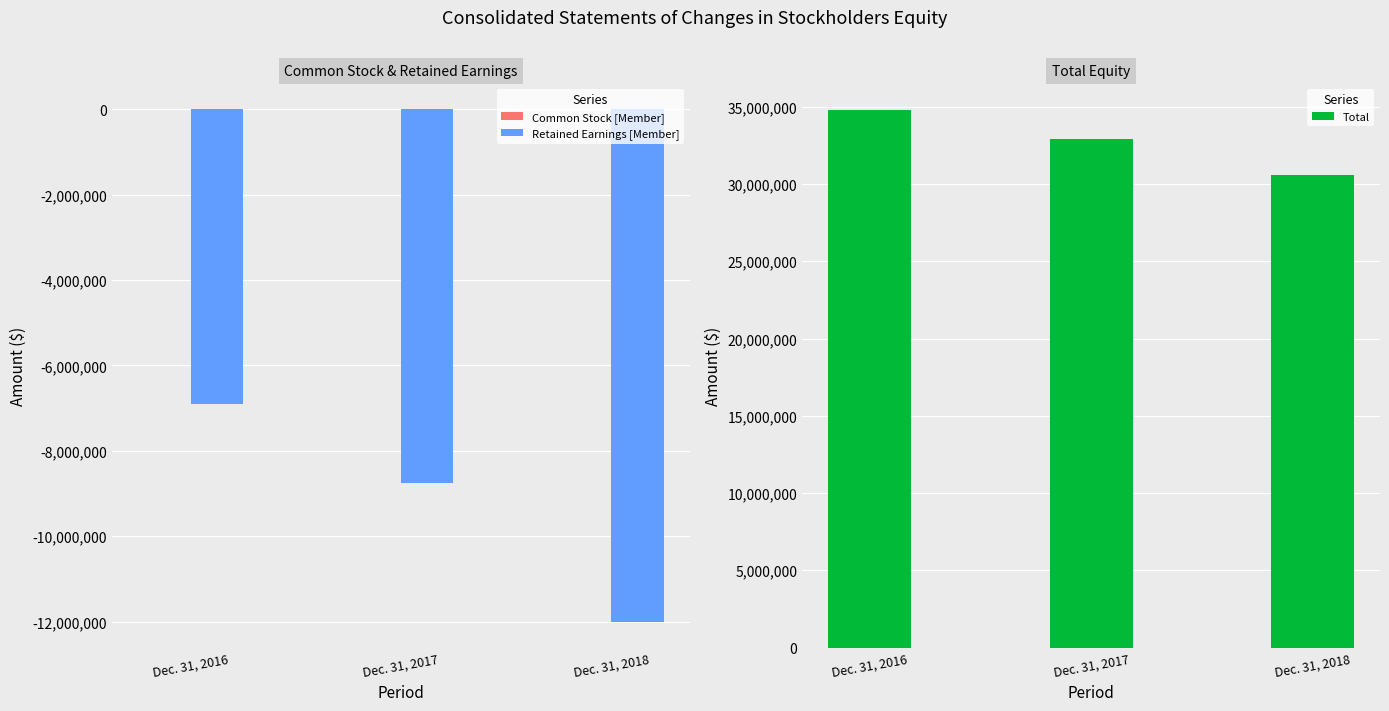

How many values in the Total series are below 32943196?

1